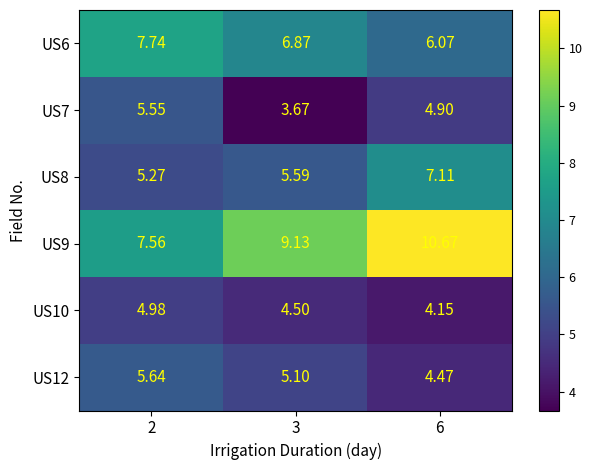

Is the value of US9 at 2 greater than the value of US8 at 6?

Yes